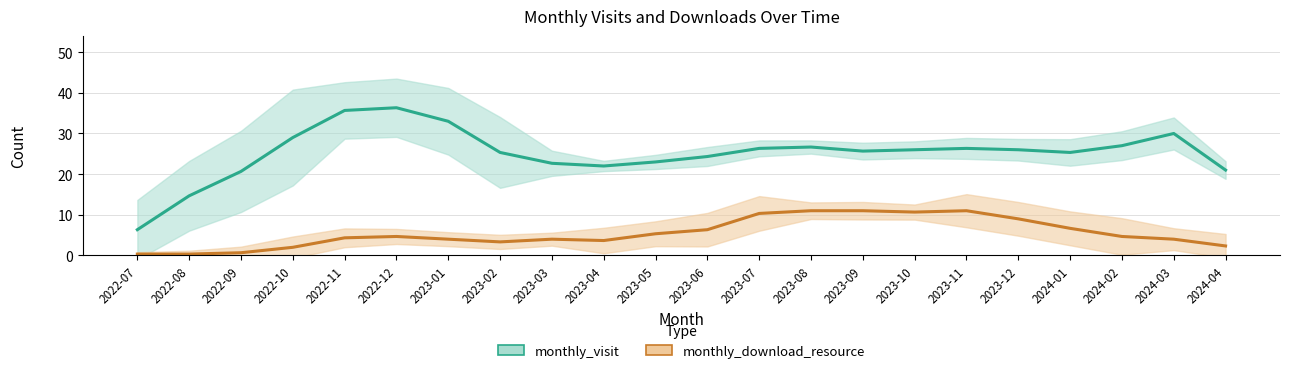

What is the difference between the maximum and second lowest values in the monthly_download_resource series?

10.7